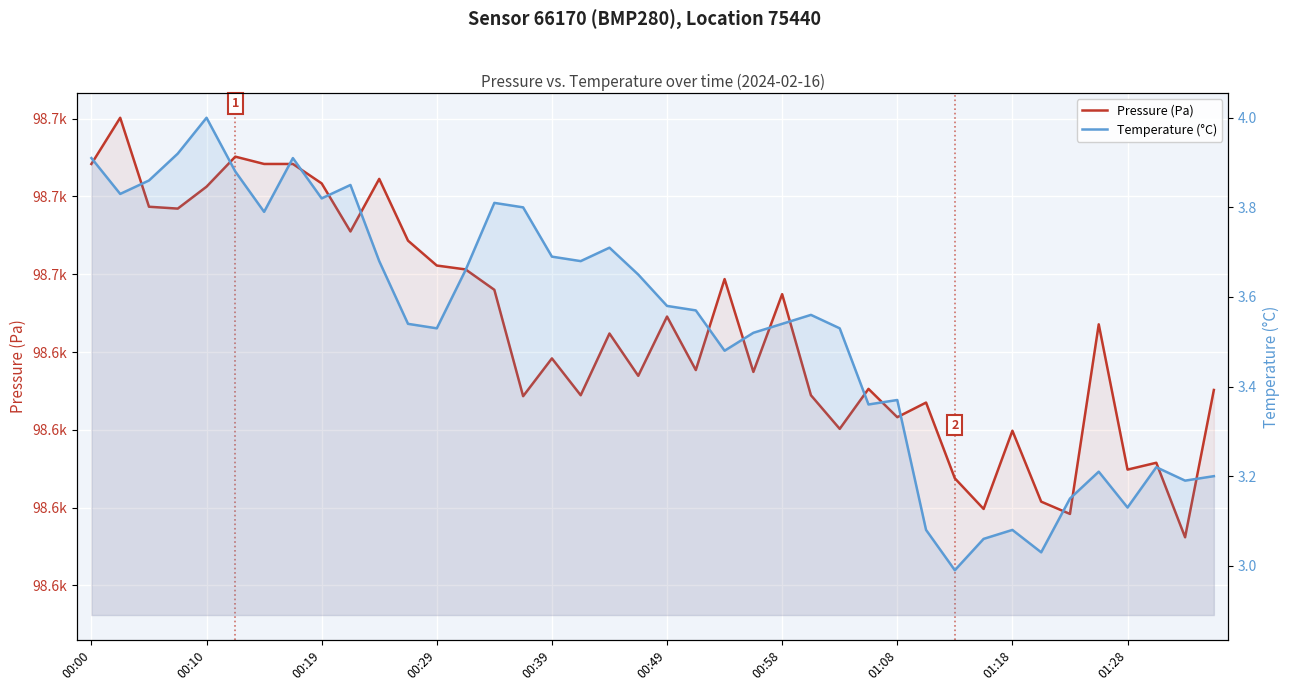

Which category has the lowest value in the Pressure (Pa) series?

38